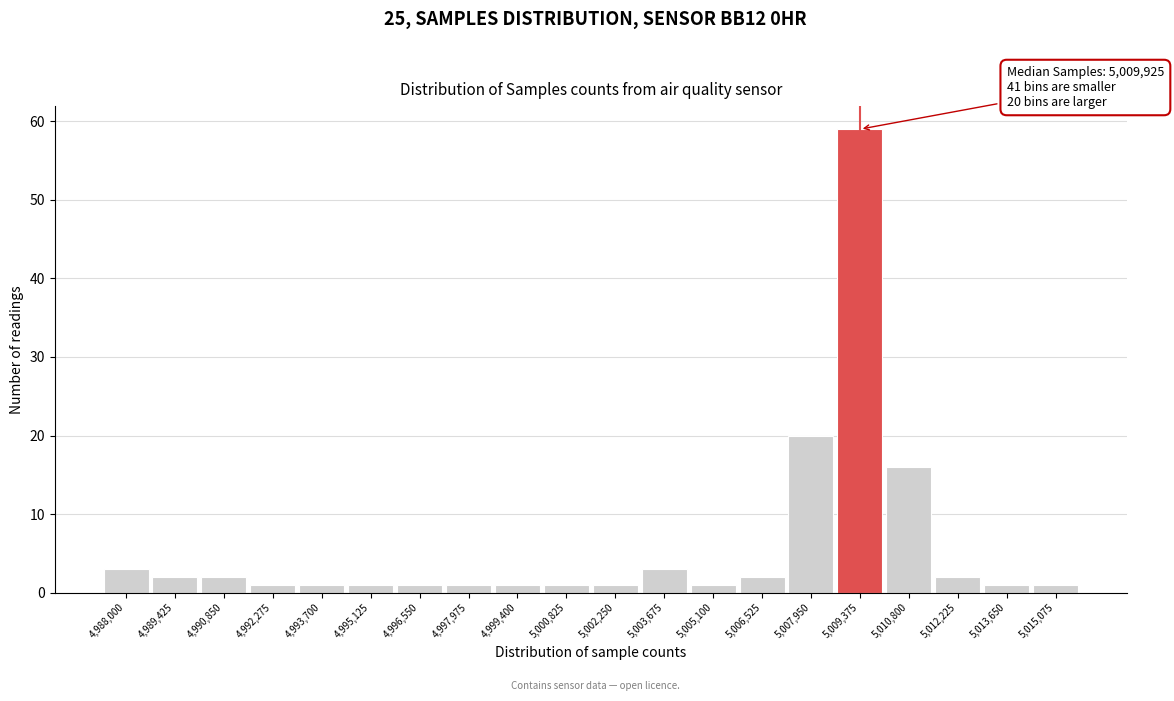

Reading left to right, transcribe all the data shown in this chart.

3	2	2	1	1	1	1	1	1	1	1	3	1	2	20	59	16	2	1	1